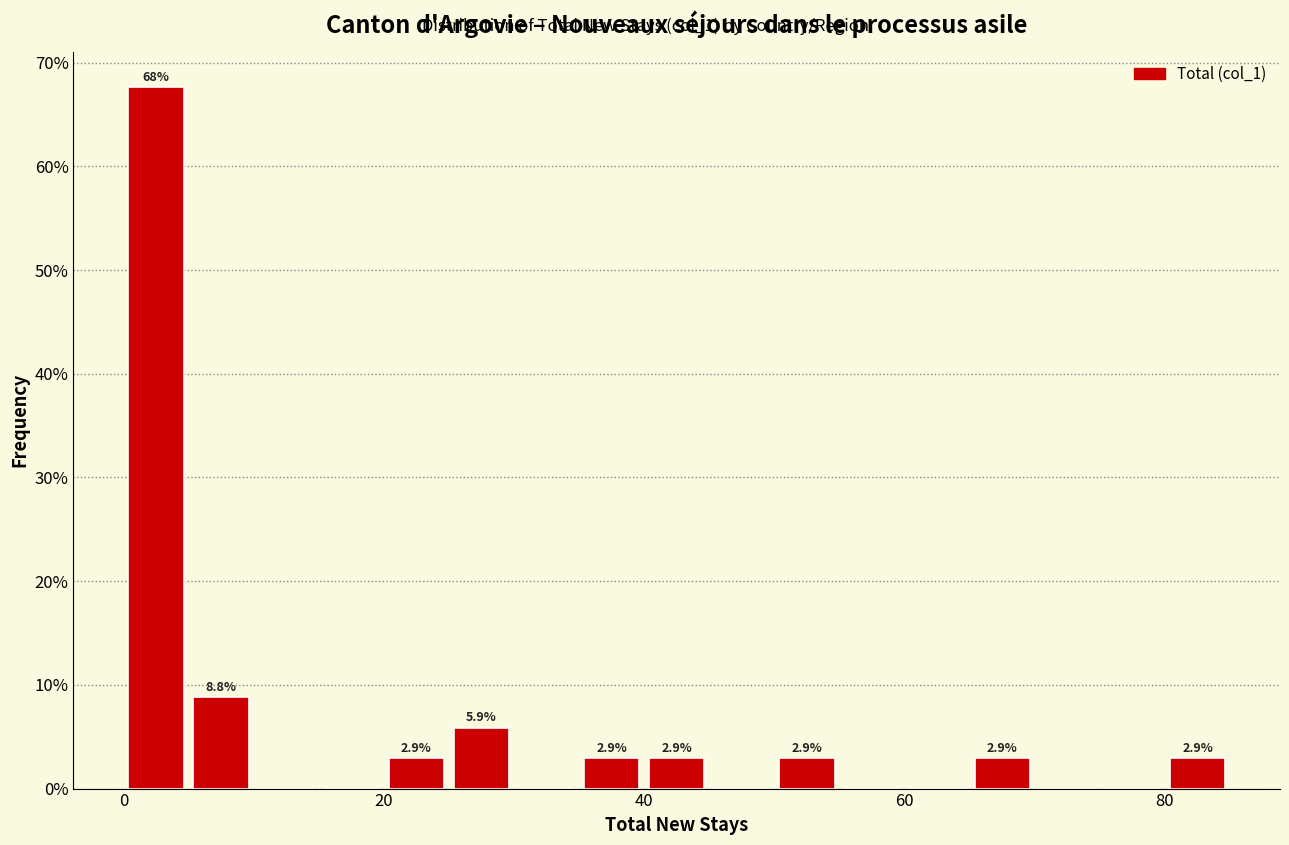

Read against the x-axis, roughly where is the centre of the tallest bar?

2